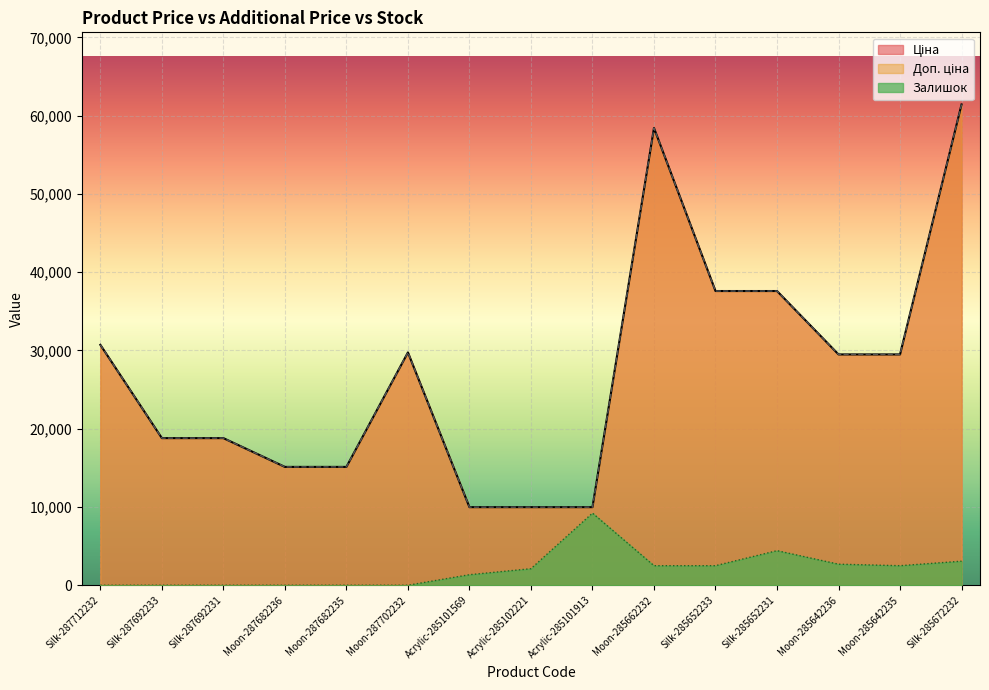

True or false: Залишок and Доп. ціна intersect in this chart.

False